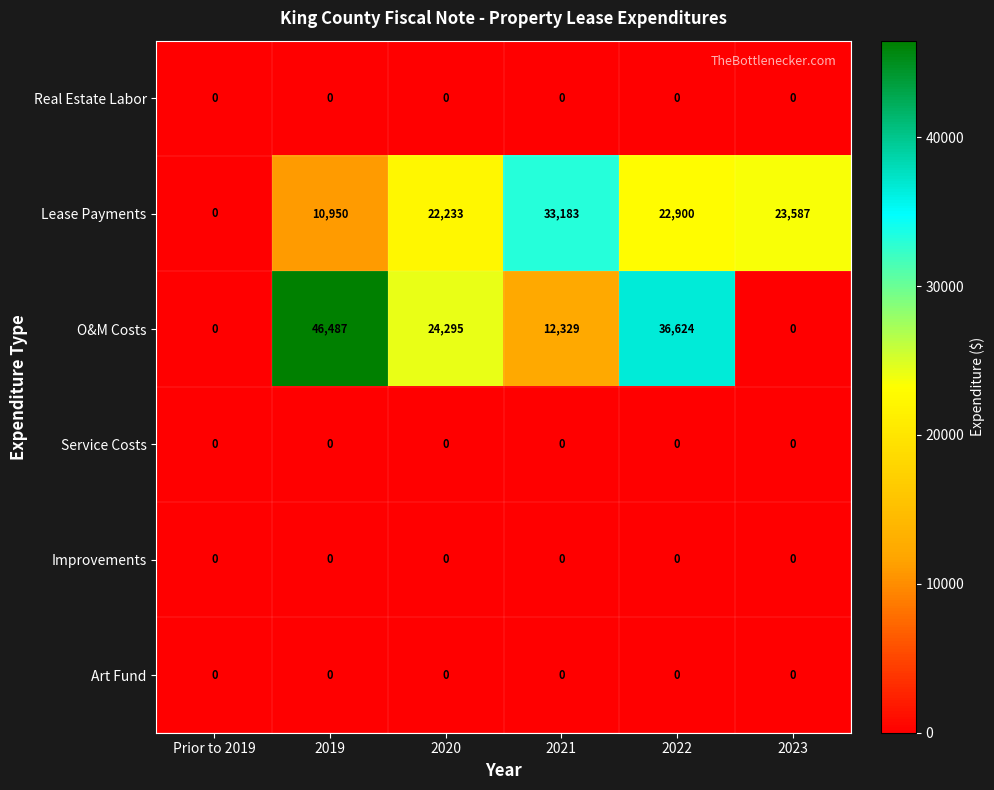

What is the sum of all O&M Costs values?

119735